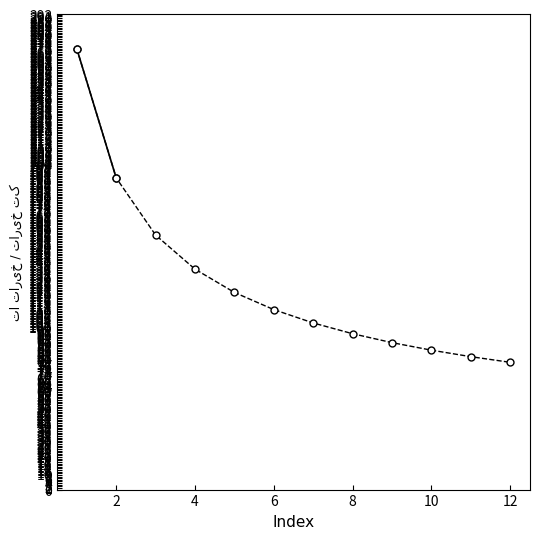

What is the value of the 4th point from the left?

135.5